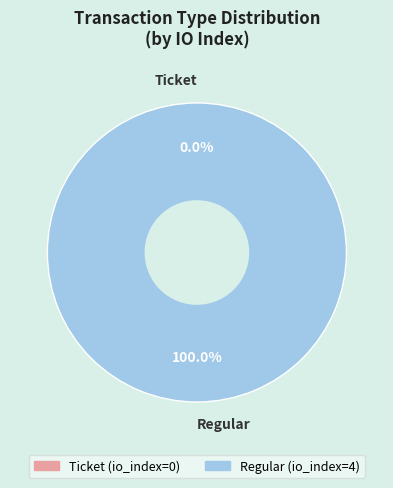

What percentage is the Regular slice, to the nearest percent?

100%